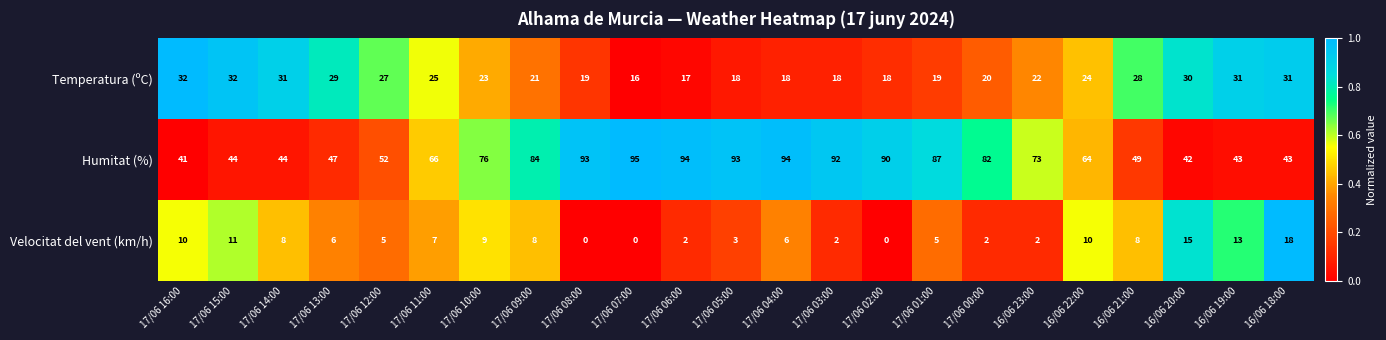

Rank the series by their average value, from highest to lowest.

Humitat (%), Temperatura (ºC), Velocitat del vent (km/h)